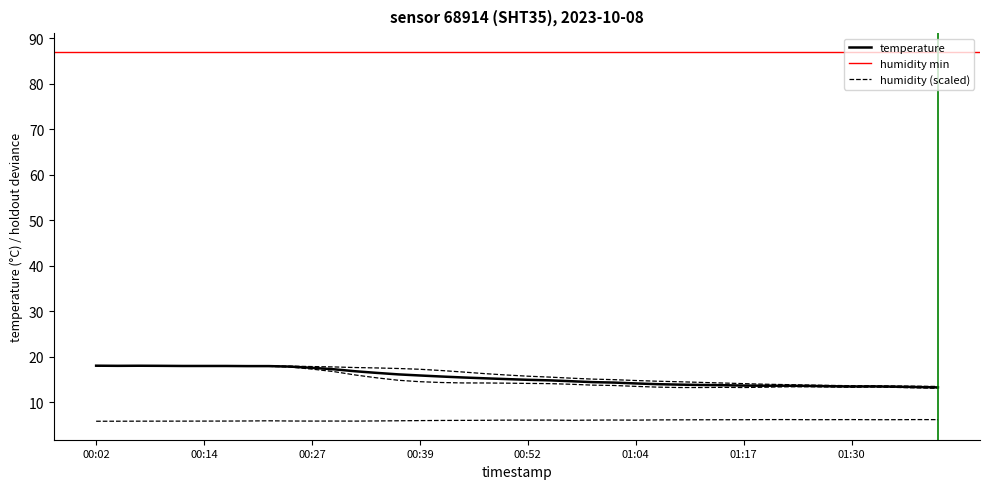

The temperature series shows 6.7 at 00:42. True or false?

False